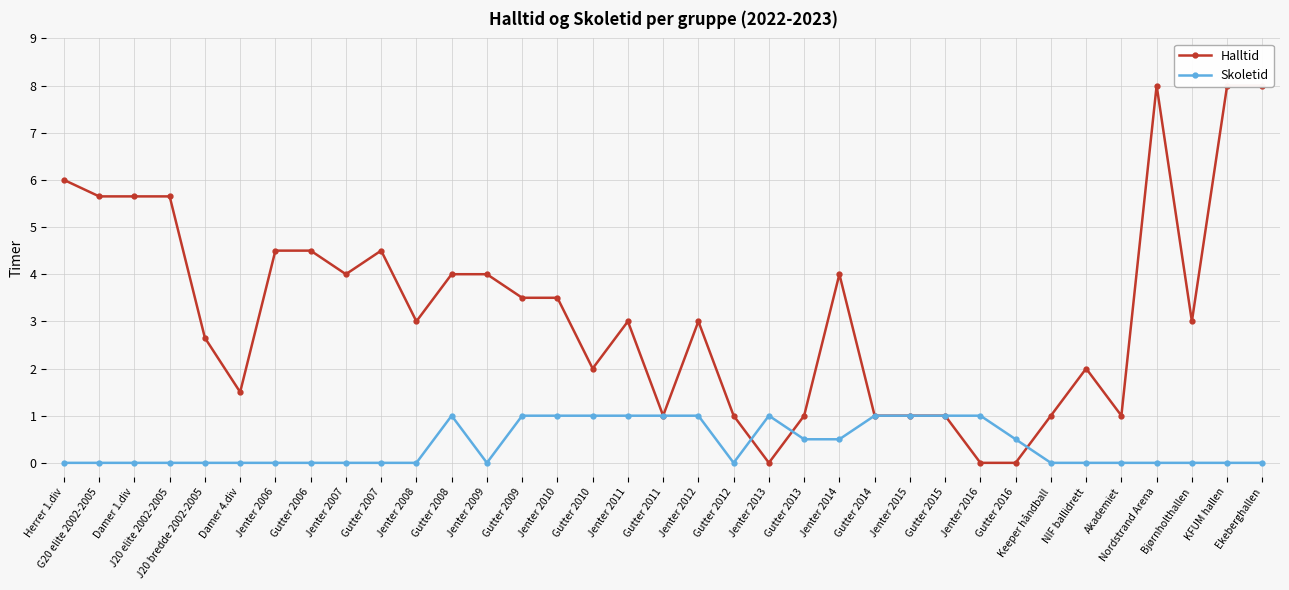

At which category does Halltid reach its first local peak?

Gutter 2007